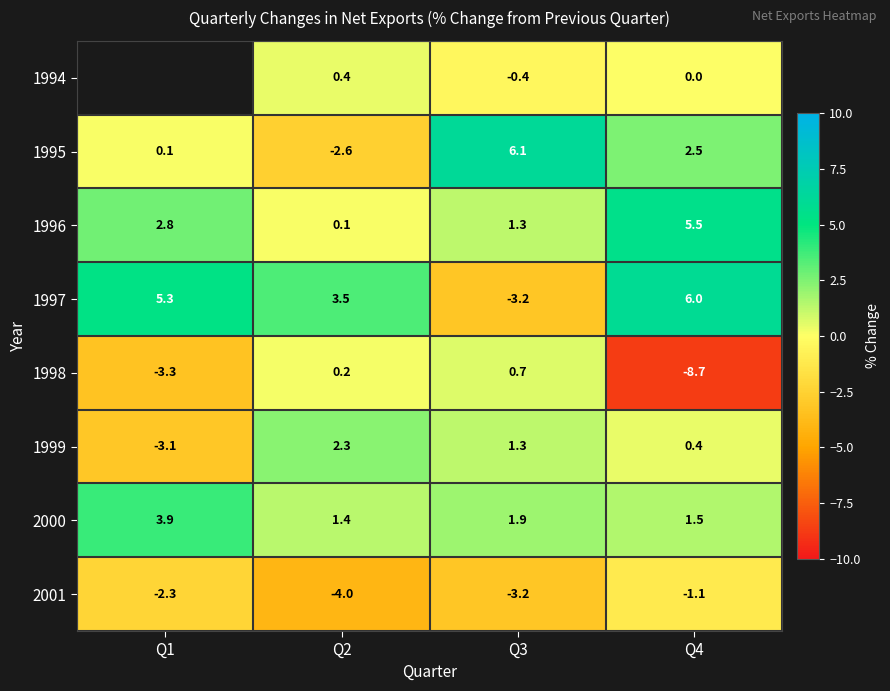

What is the minimum value for 2001?

-4.0